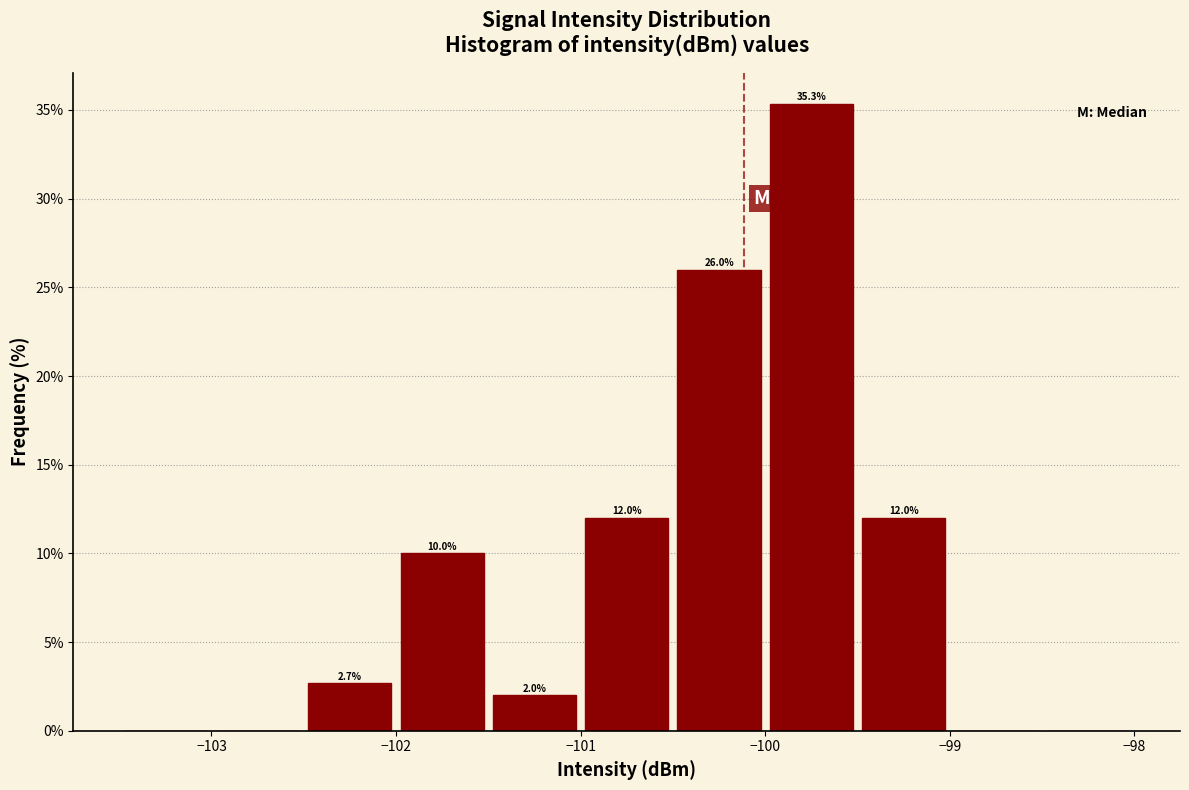

Which range on the x-axis has the tallest bar?

-100.0 to -99.5